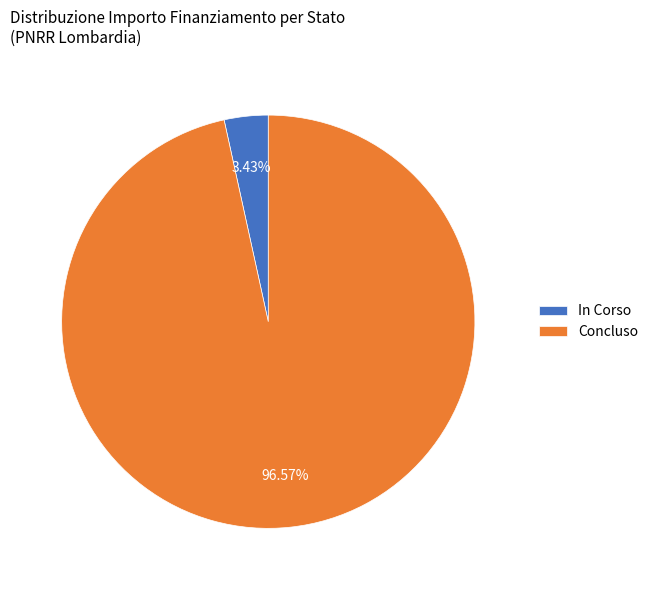

Which has a higher value, In Corso or Concluso?

Concluso